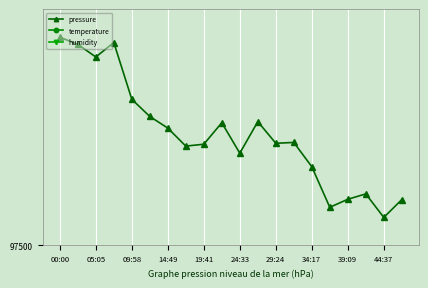

What is the label of the 16th point from the left?

15